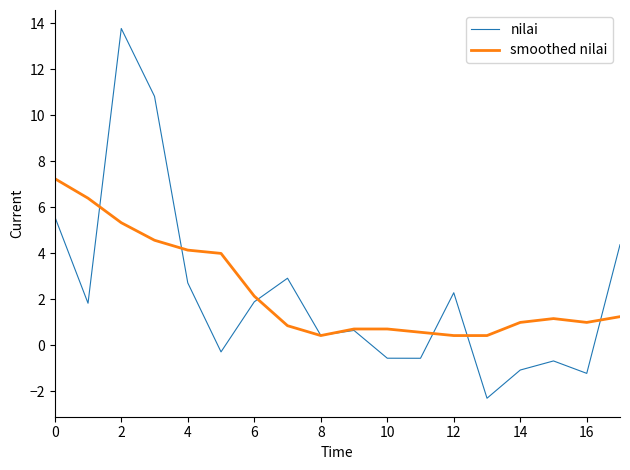

What is the maximum value shown in the chart?

13.8